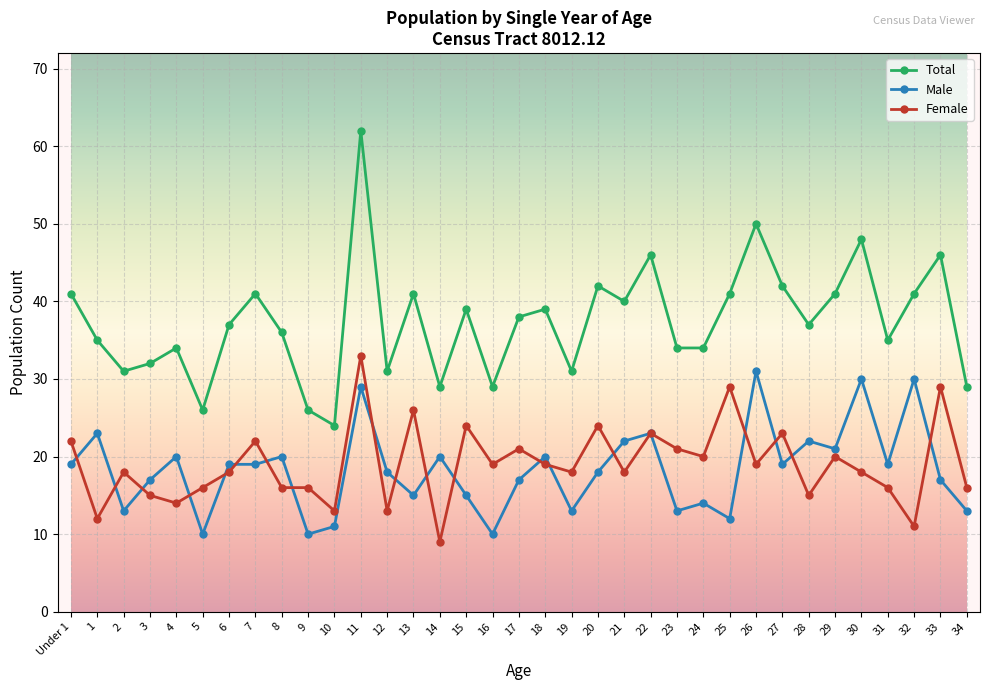

Count the number of categories in the chart.

35